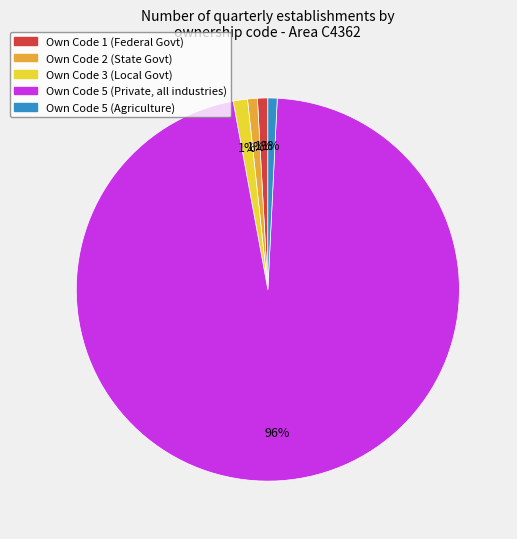

Combined, do Own Code 3 (Local Govt) and Own Code 5 (Private, all industries) account for over 50%?

Yes